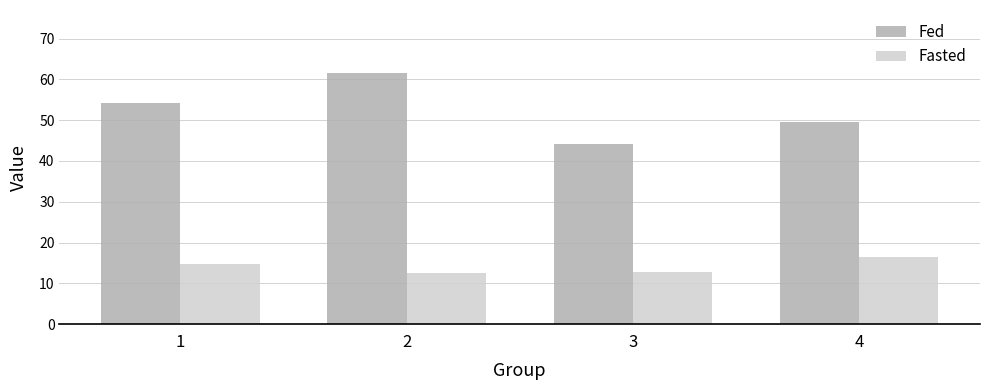

What is the spread (max minus min) of values at 3?

31.2